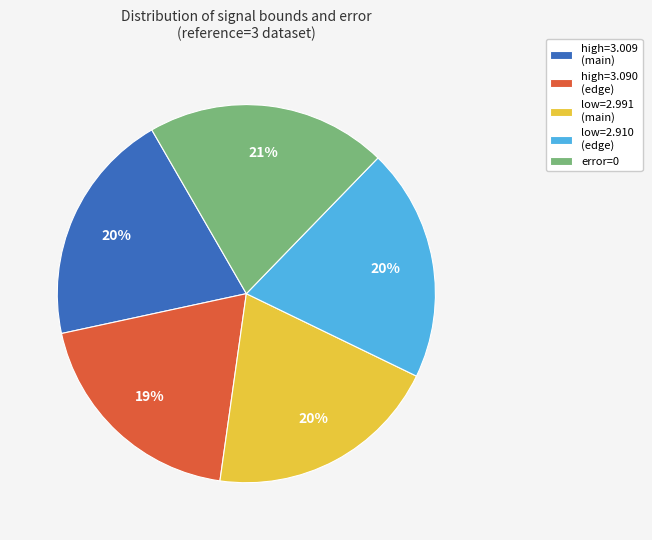

The error=0 slice represents 11% of the pie. True or false?

False